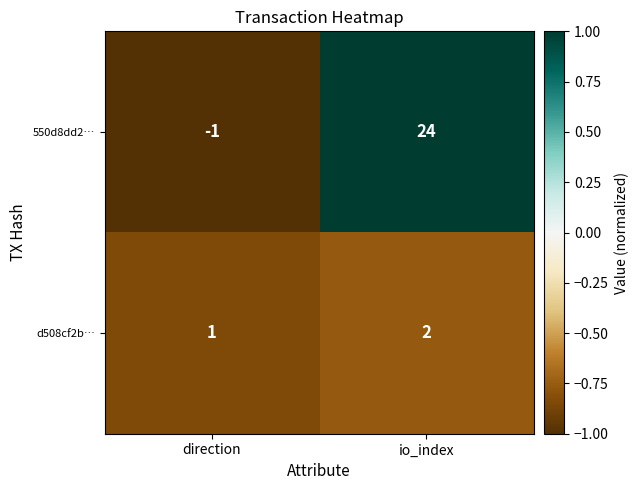

Reading right to left, transcribe all the data shown in this chart.

550d8dd2…: 24	-1
d508cf2b…: 2	1